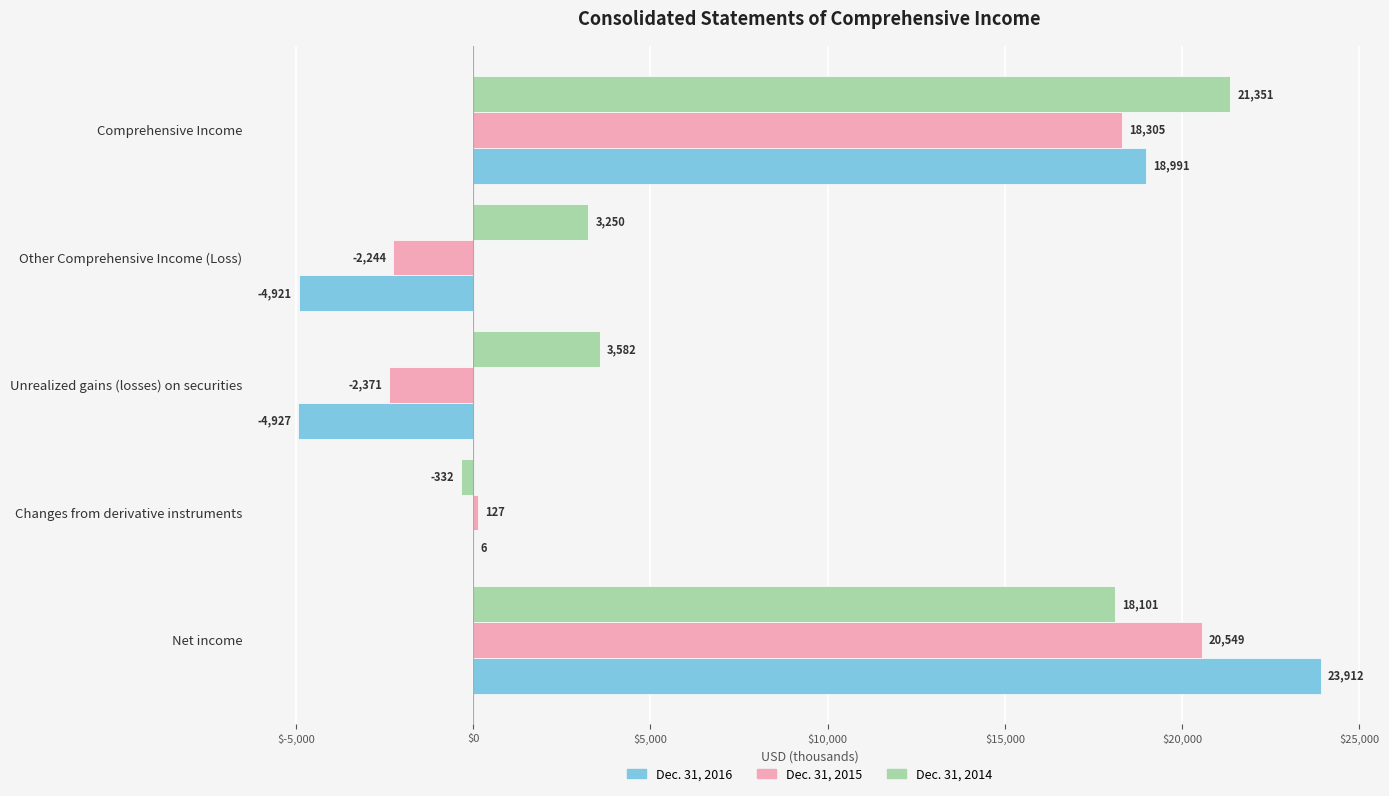

True or false: Dec. 31, 2014 has a value of 5518 at Unrealized gains (losses) on securities.

False